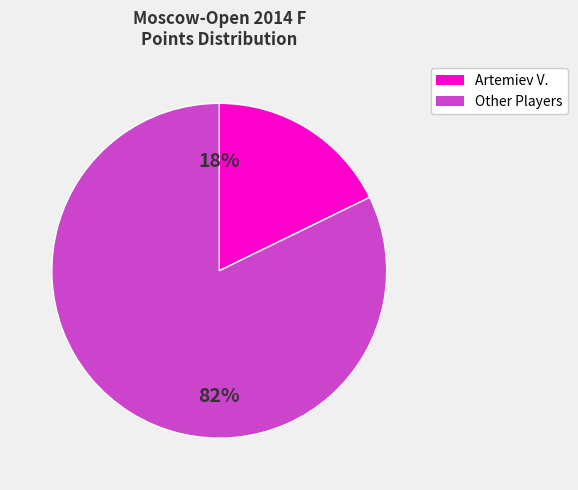

Is there a majority slice in this chart?

Yes